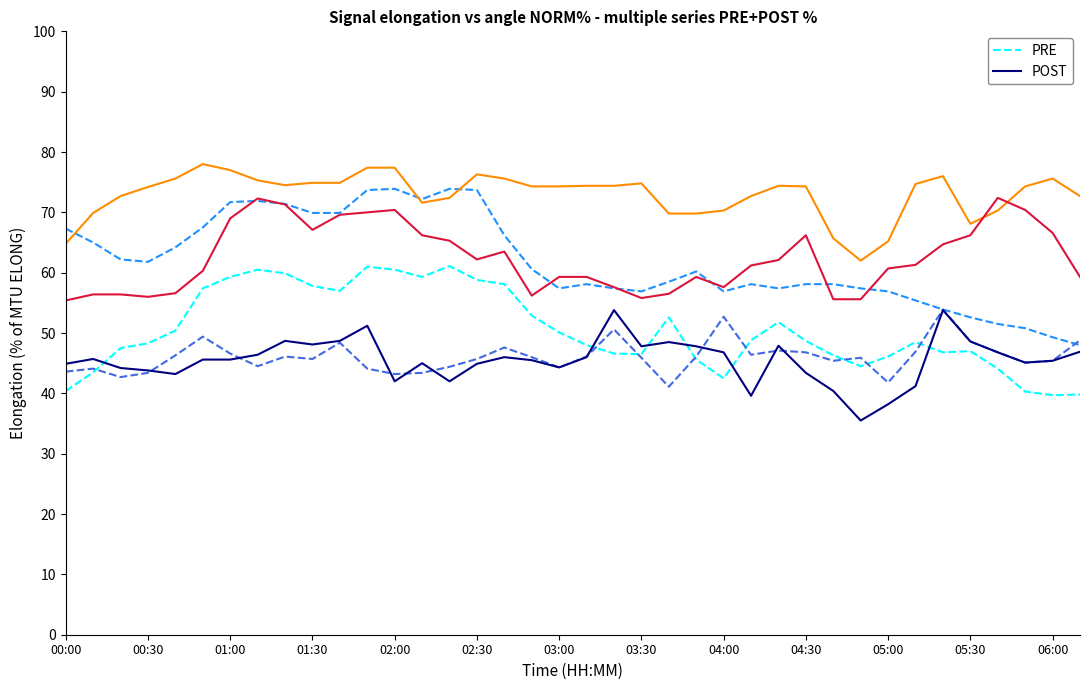

What is the minimum value shown in the chart?

35.5